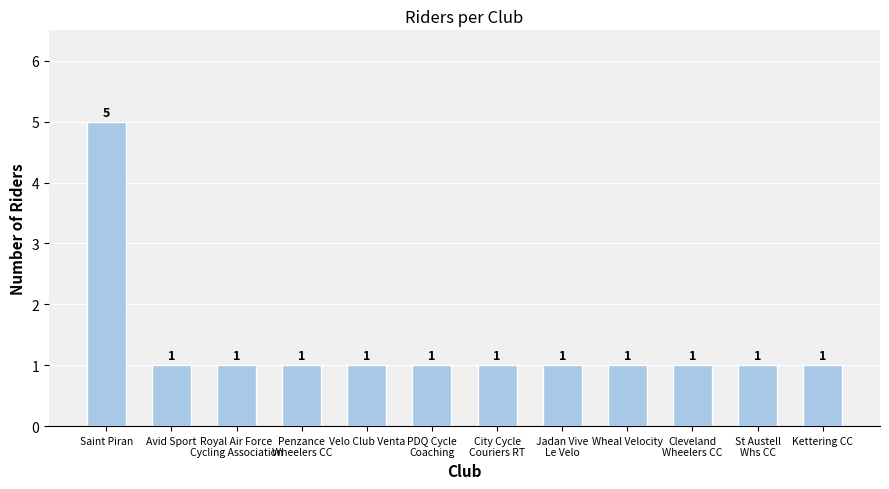

Reading left to right, list all the values displayed in this chart.

5	1	1	1	1	1	1	1	1	1	1	1